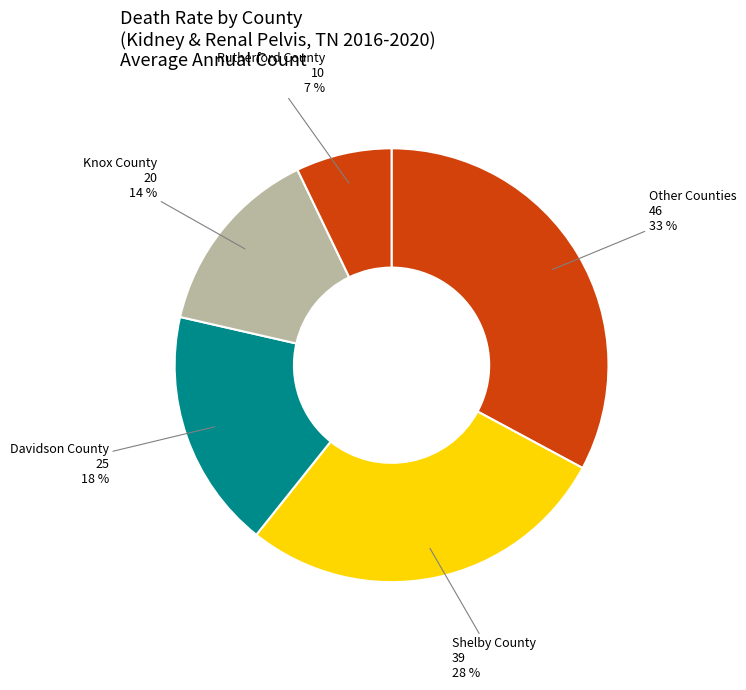

Which has a higher value, Davidson County or Knox County?

Davidson County